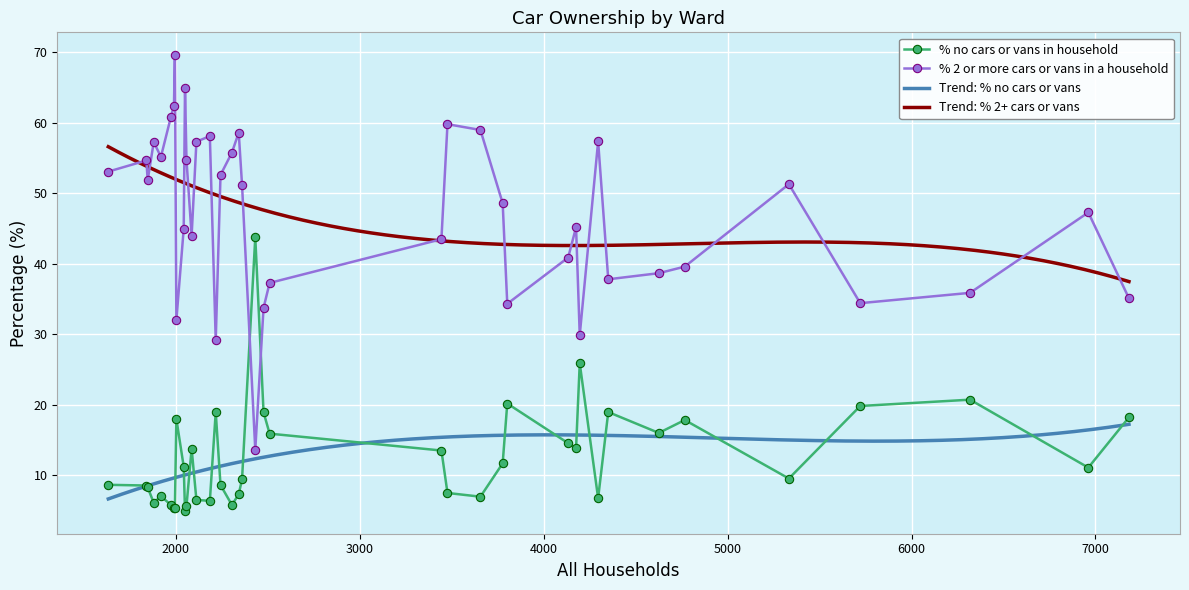

Is it true that % 2 or more cars or vans in a household equals 39.6 at Blandford Ward?

True